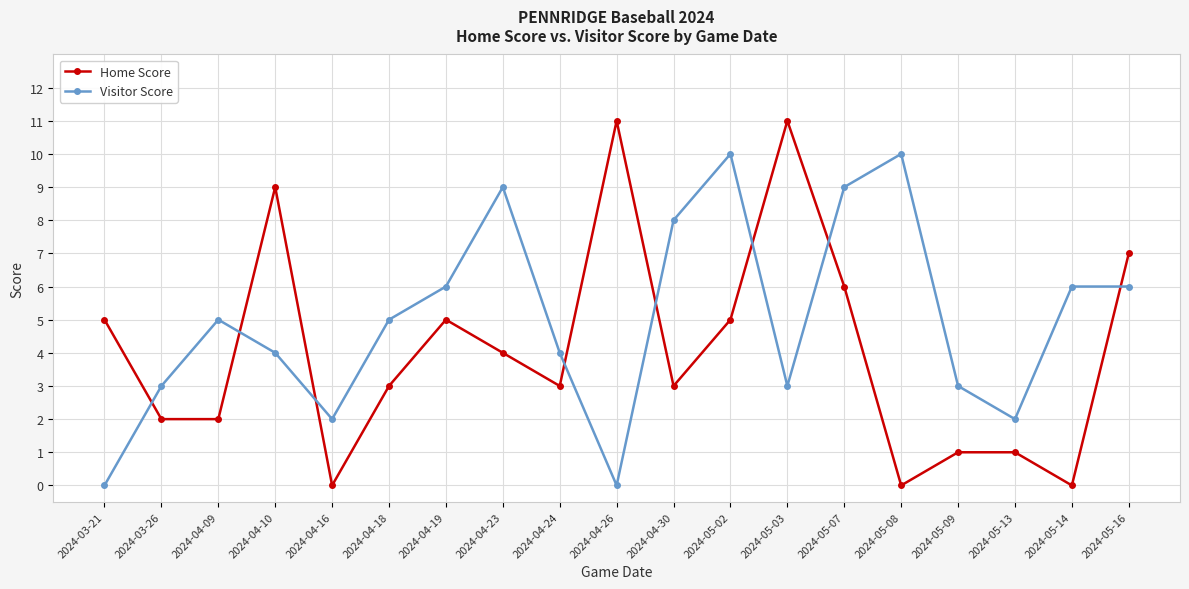

What is the difference between the Home Score values at 2024-05-09 and 2024-04-24?

2